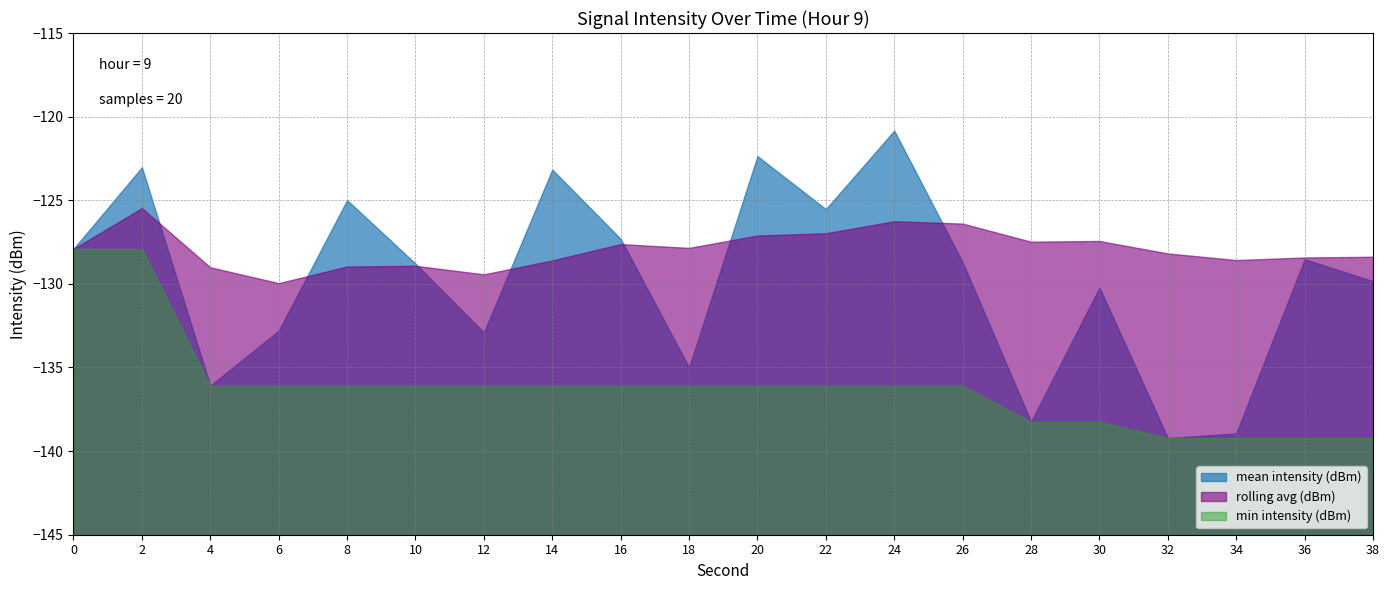

The value of mean intensity (dBm) at 10 is -228.8. True or false?

False